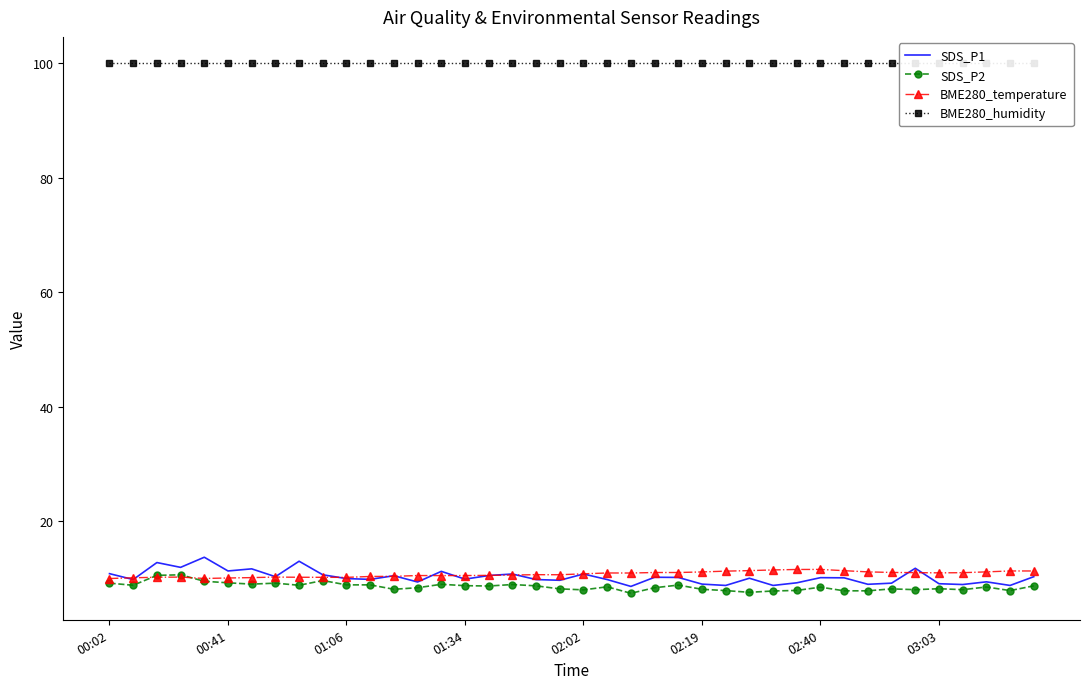

What is the sum of all SDS_P1 values?

409.4